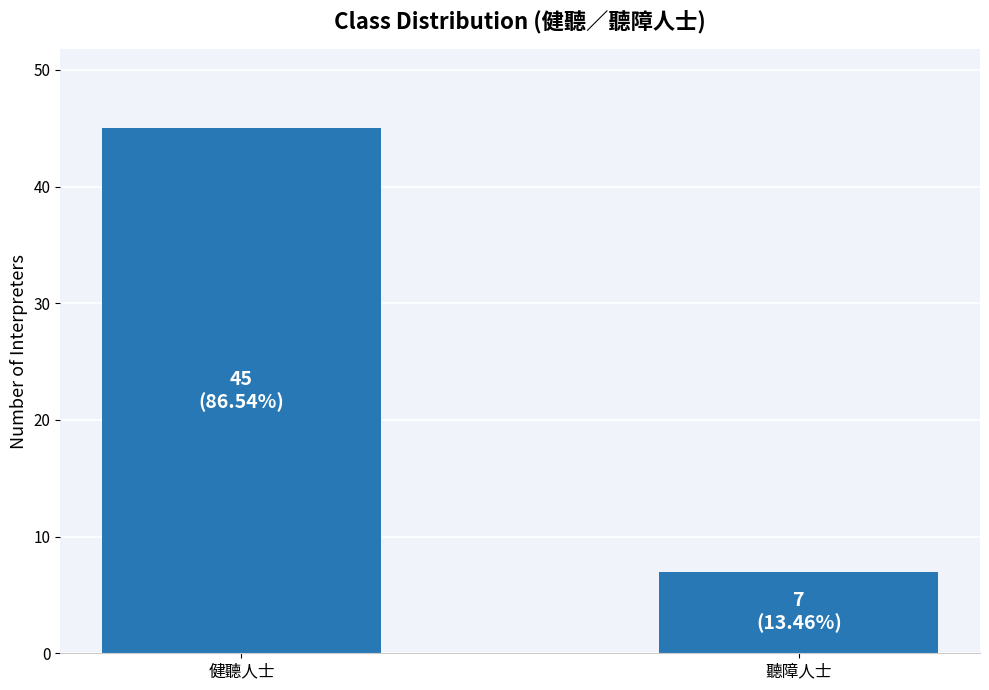

Count the values in the range 7 to 45.

2